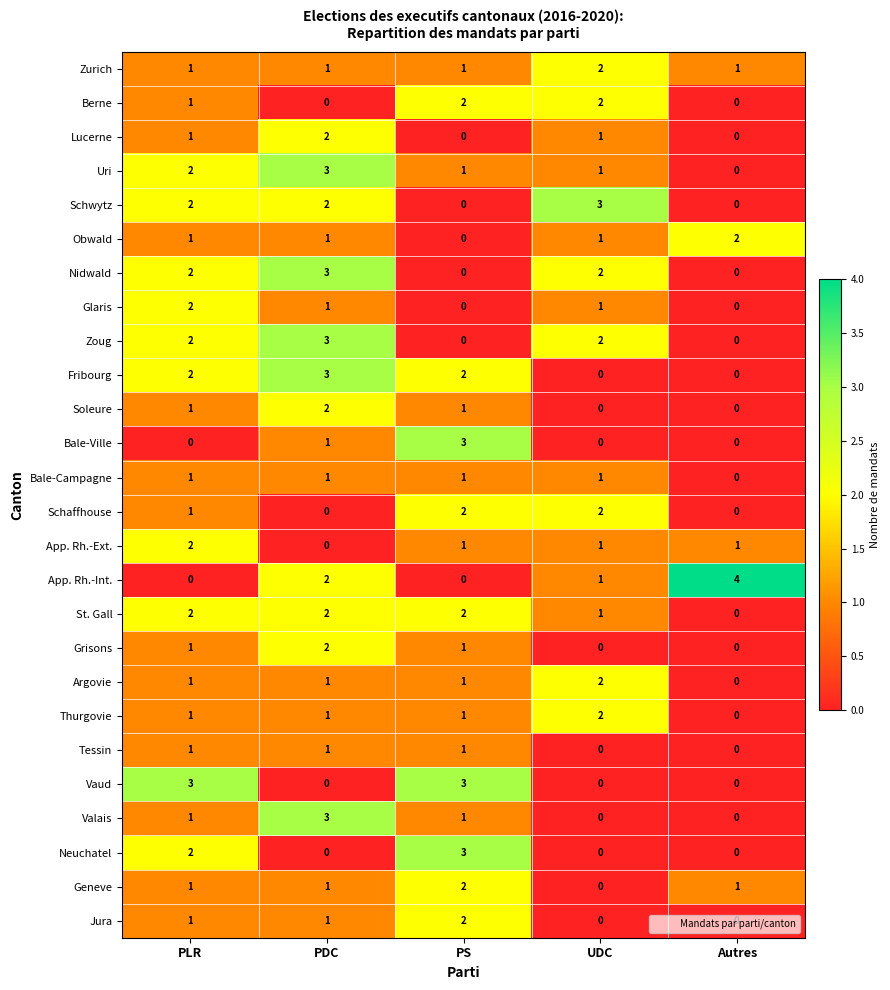

True or false: Glaris has a value of 0 at PS.

True